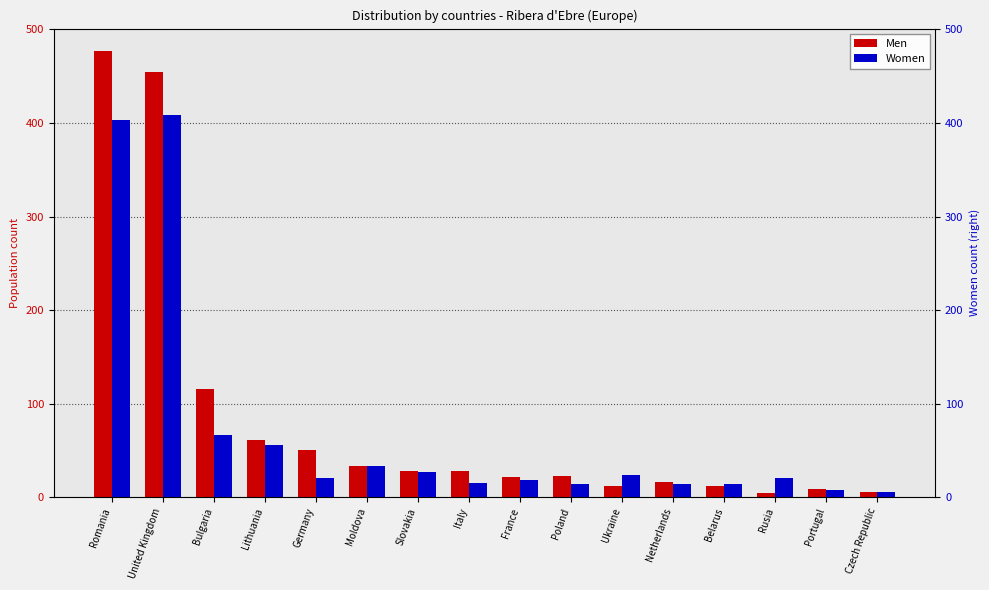

How many data points in Women are less than 21?

8